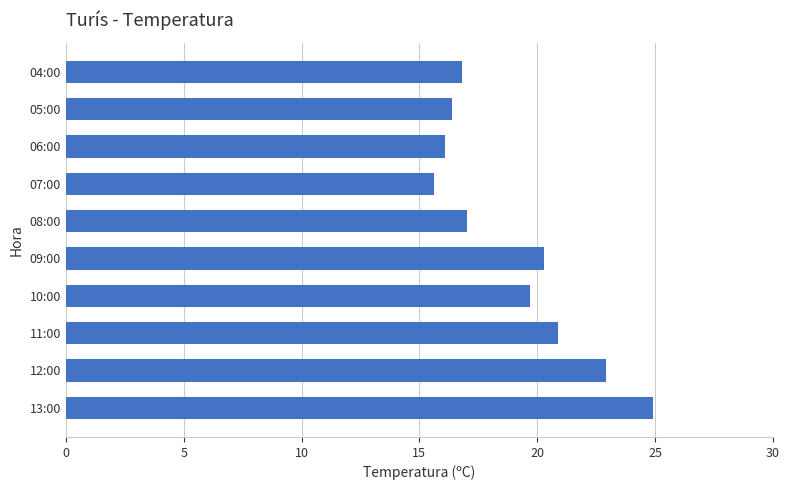

The value at 12:00 is 37.3. True or false?

False